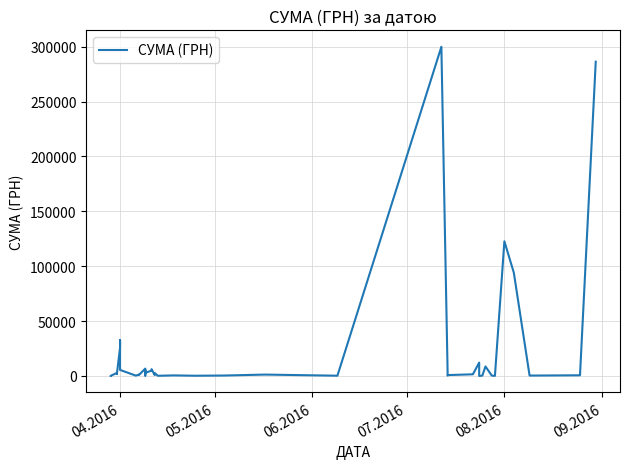

How many interior local valleys (lower than both neighbors) does the data have?

13